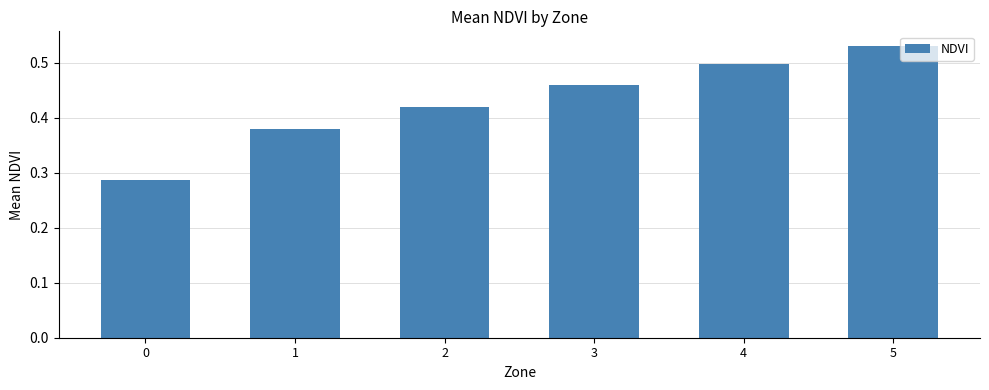

What is the sum of all values?

2.6